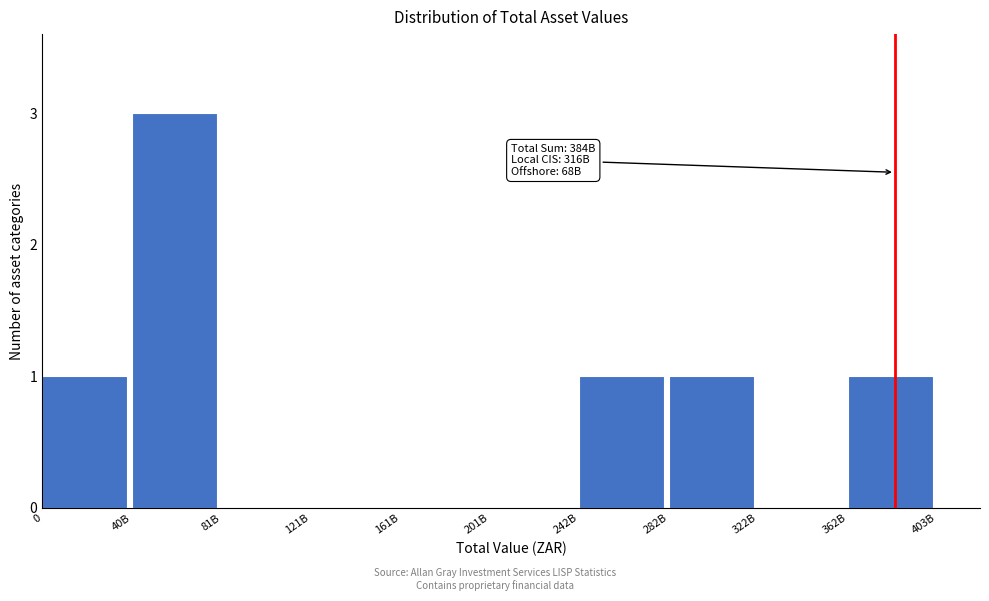

Reading left to right, extract all data points from this chart.

0=1	40B=3	81B=0	121B=0	161B=0	201B=0	242B=1	282B=1	322B=0	362B=1